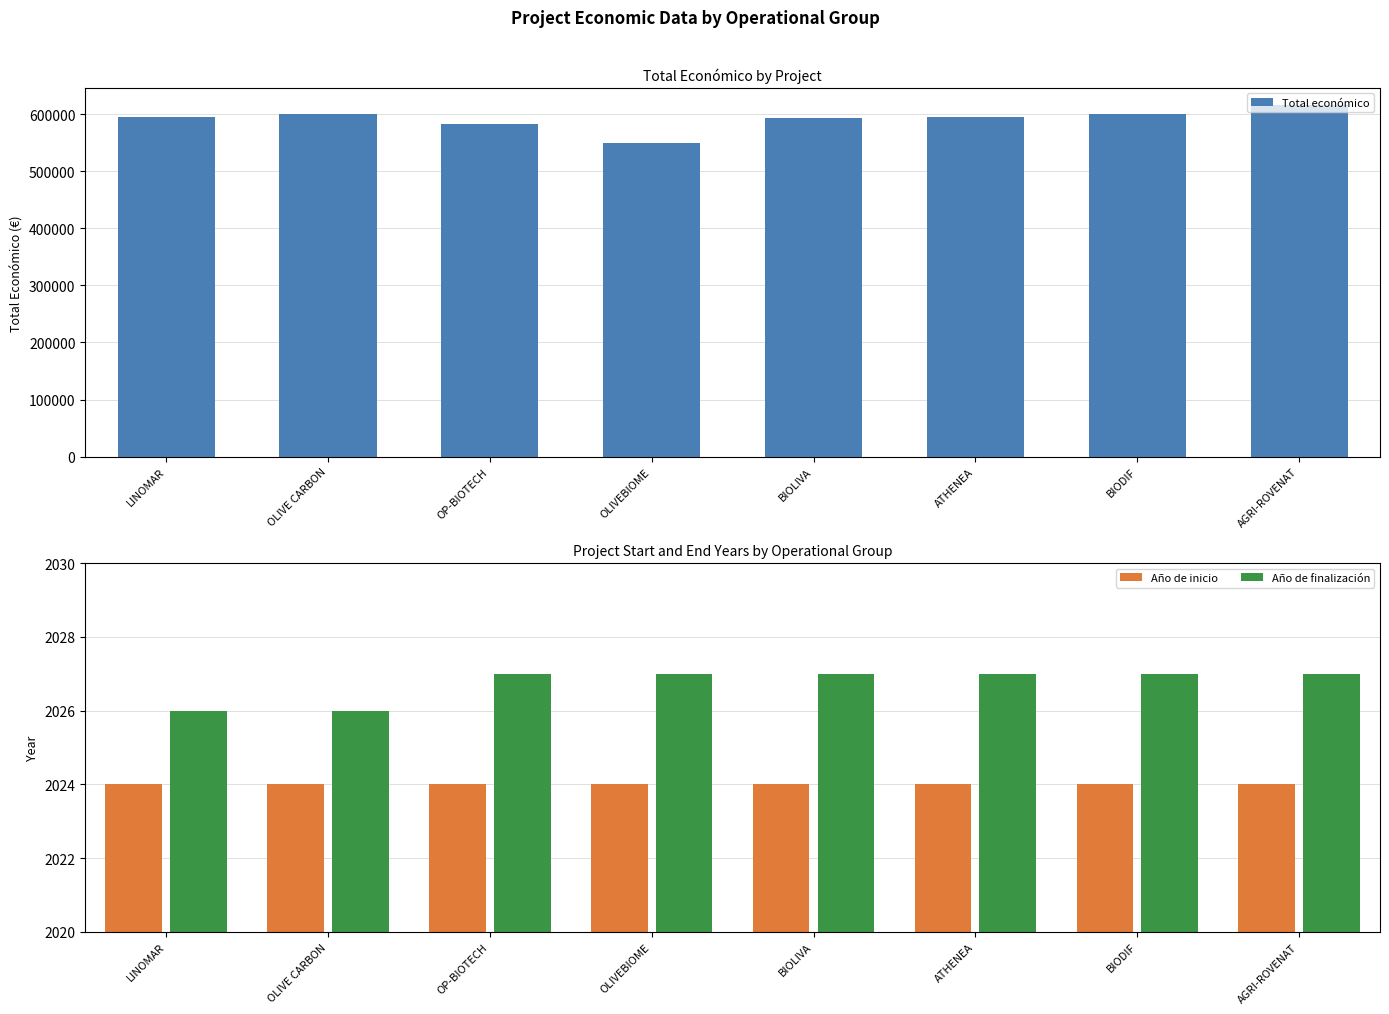

How many bars are there in each group?

2